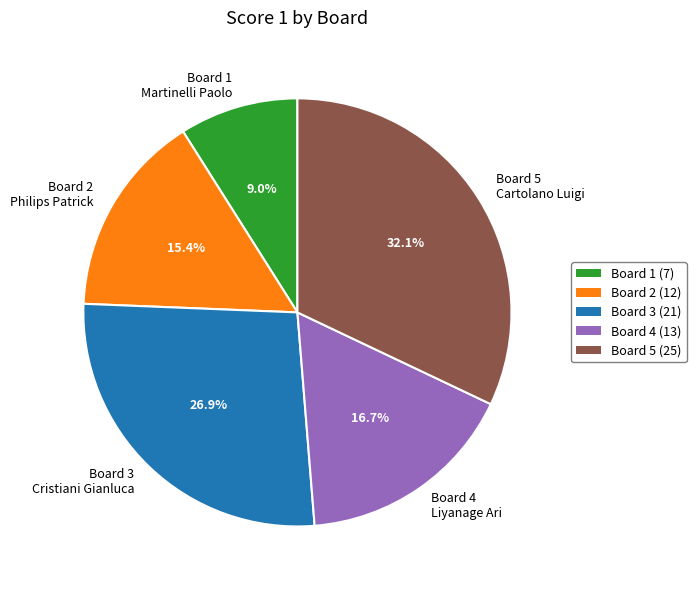

Is there a majority slice in this chart?

No